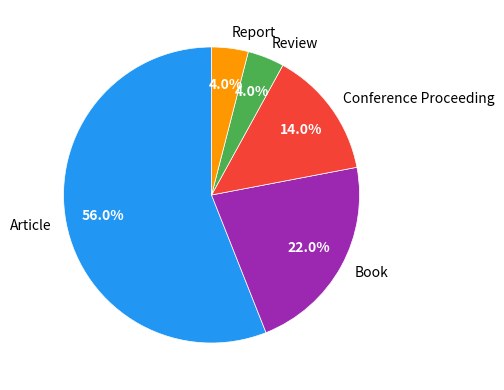

To the nearest percent, what is the difference between the largest and smallest slice percentages?

52%